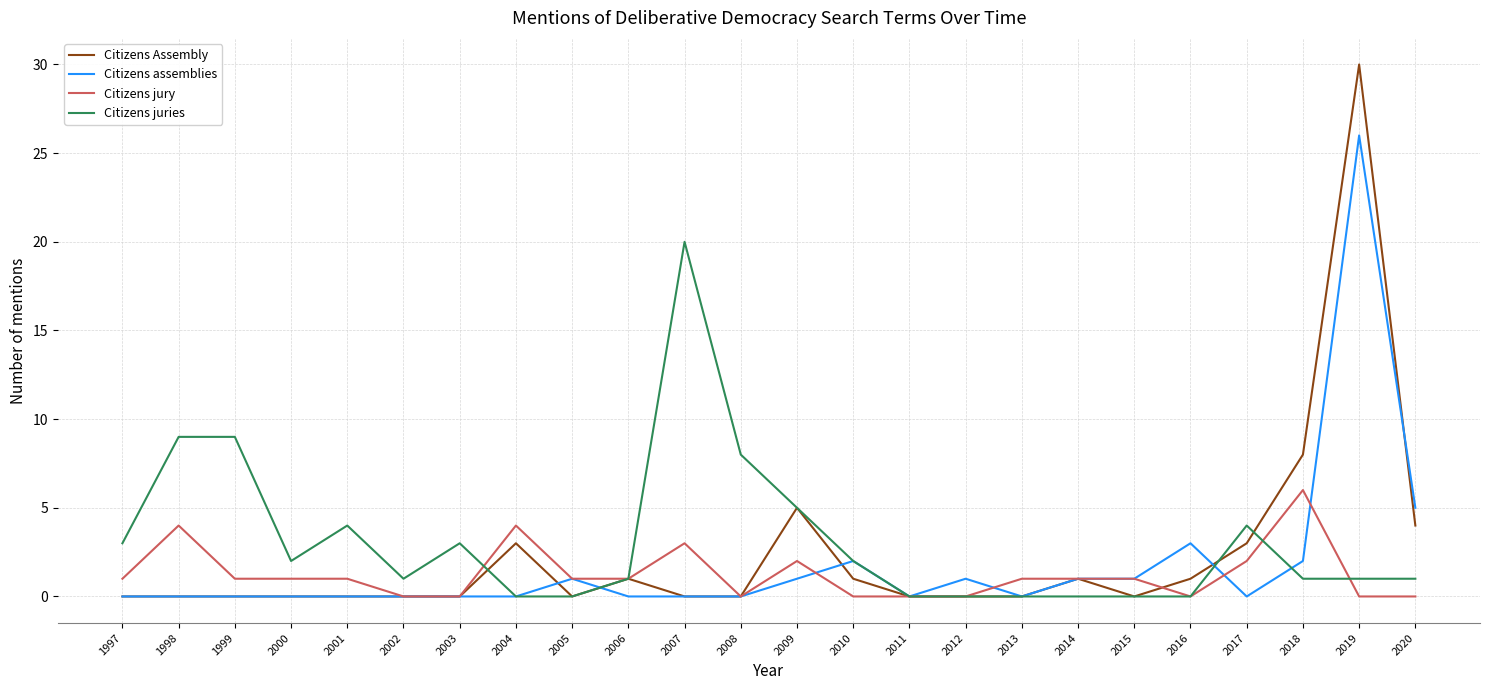

Which series ends up on top after the final intersection of Citizens juries and Citizens assemblies?

Citizens assemblies